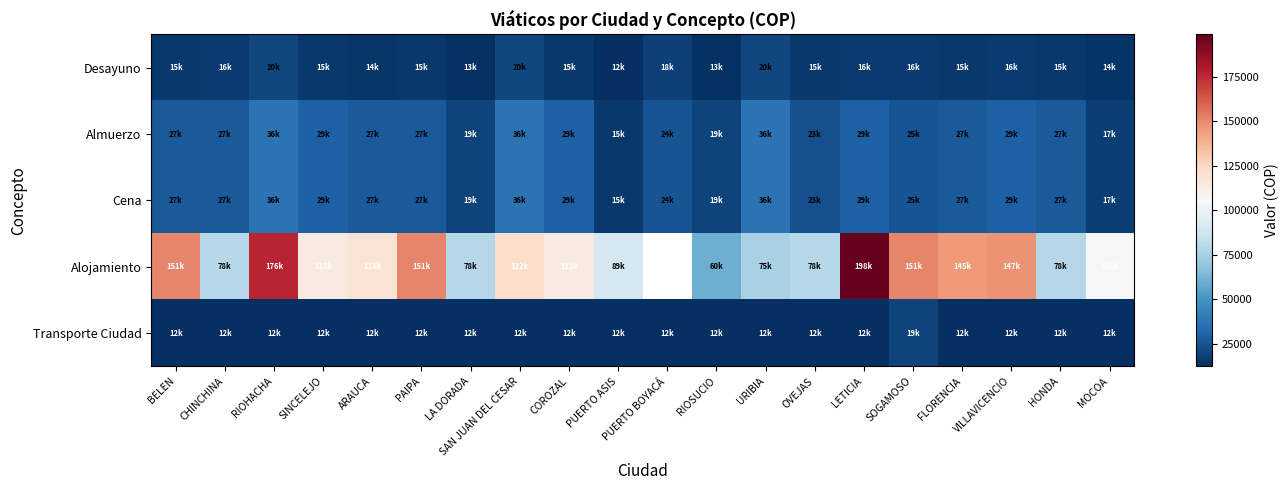

What is the minimum value shown in the chart?

12200.0